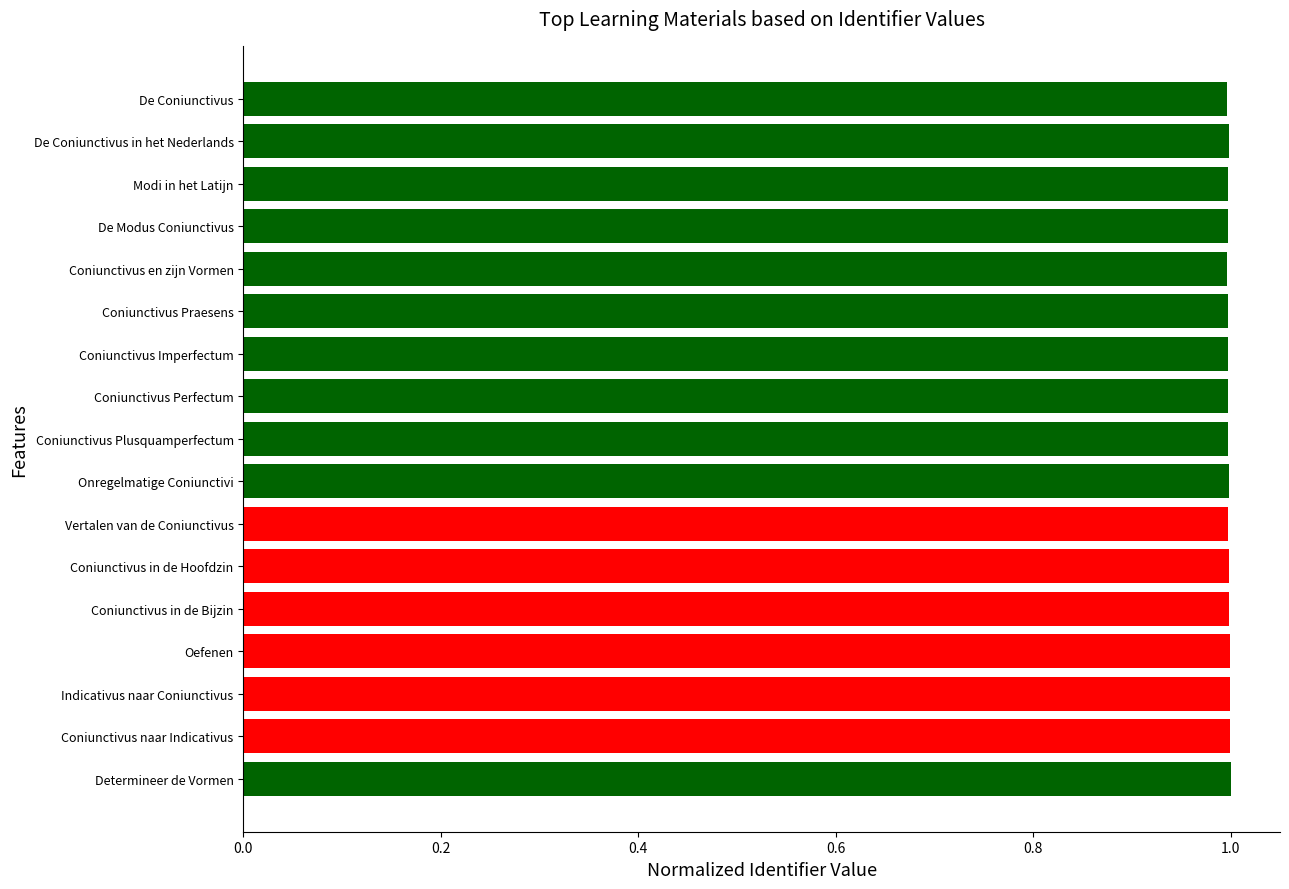

How many bars are there in total?

17